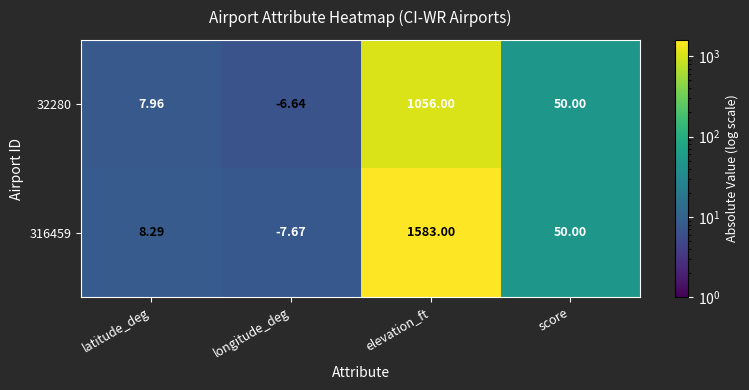

At which label does 316459 first exceed 50?

elevation_ft